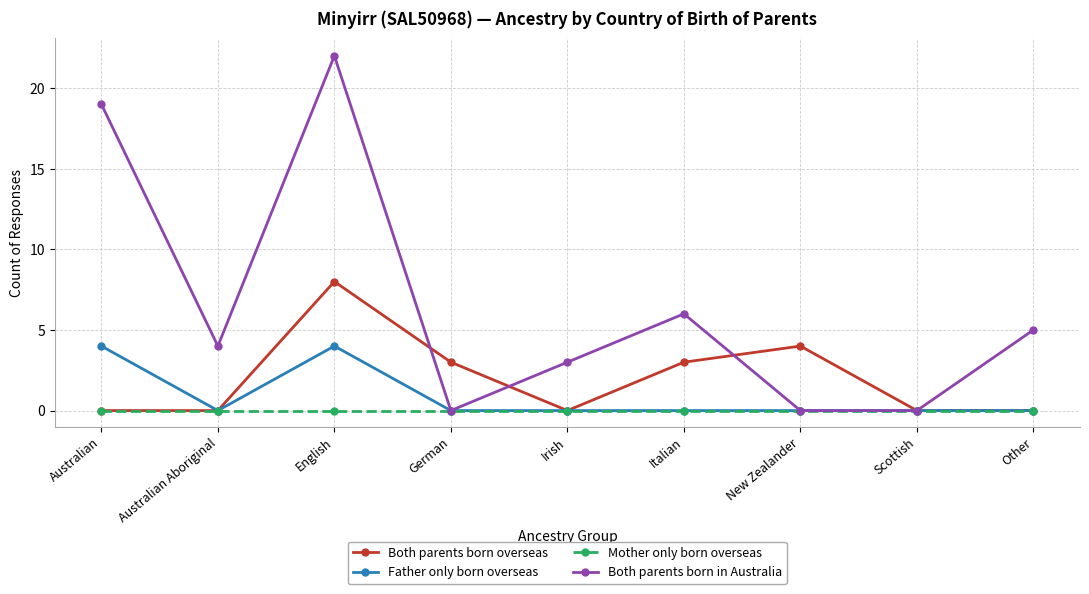

Which category has the highest value across all series?

English